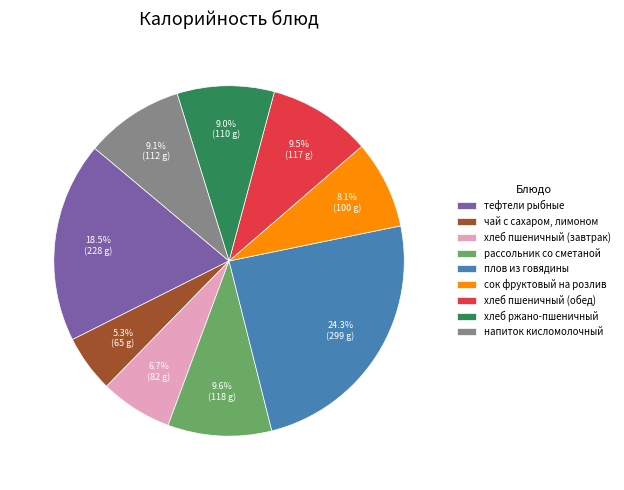

Which slice is the largest?

плов из говядины